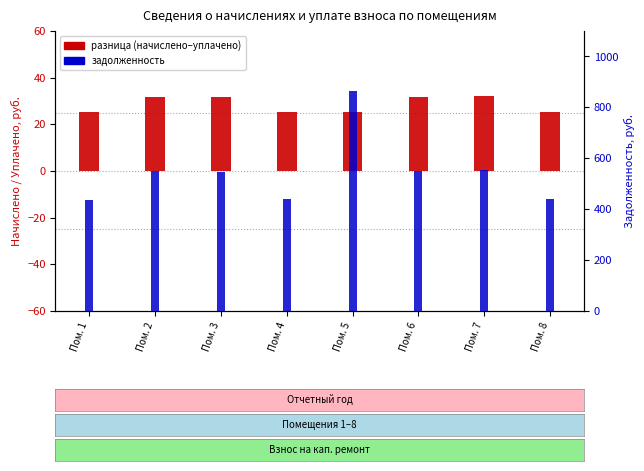

Rank the series by their maximum value, from highest to lowest.

задолженность, разница (начислено–уплачено)